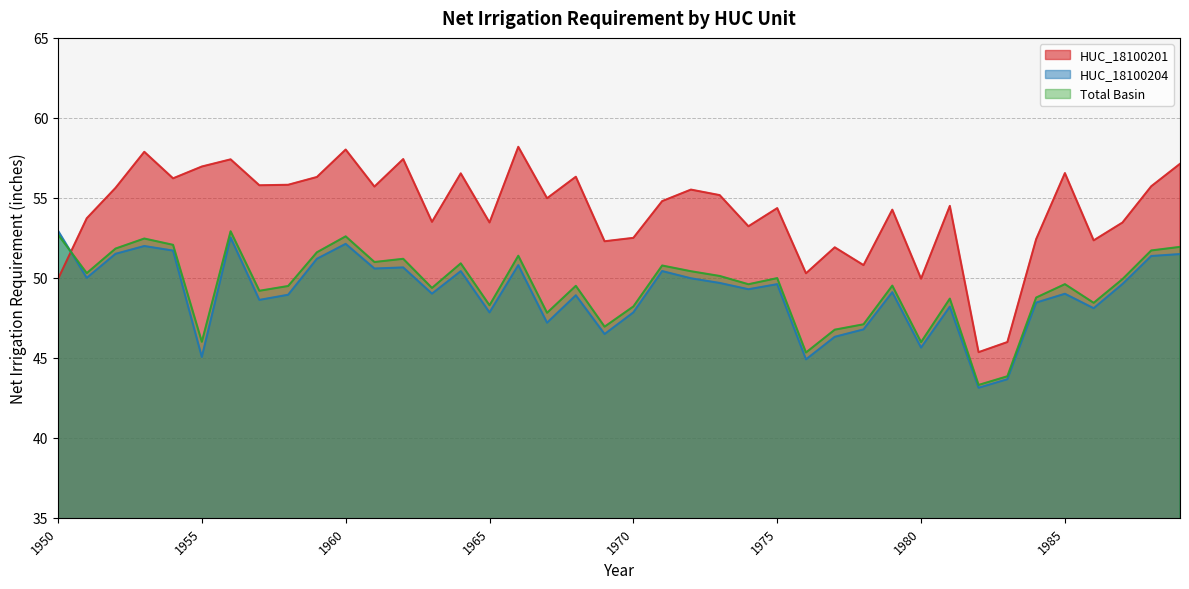

How many intersections are there between Total Basin and HUC_18100201?

1